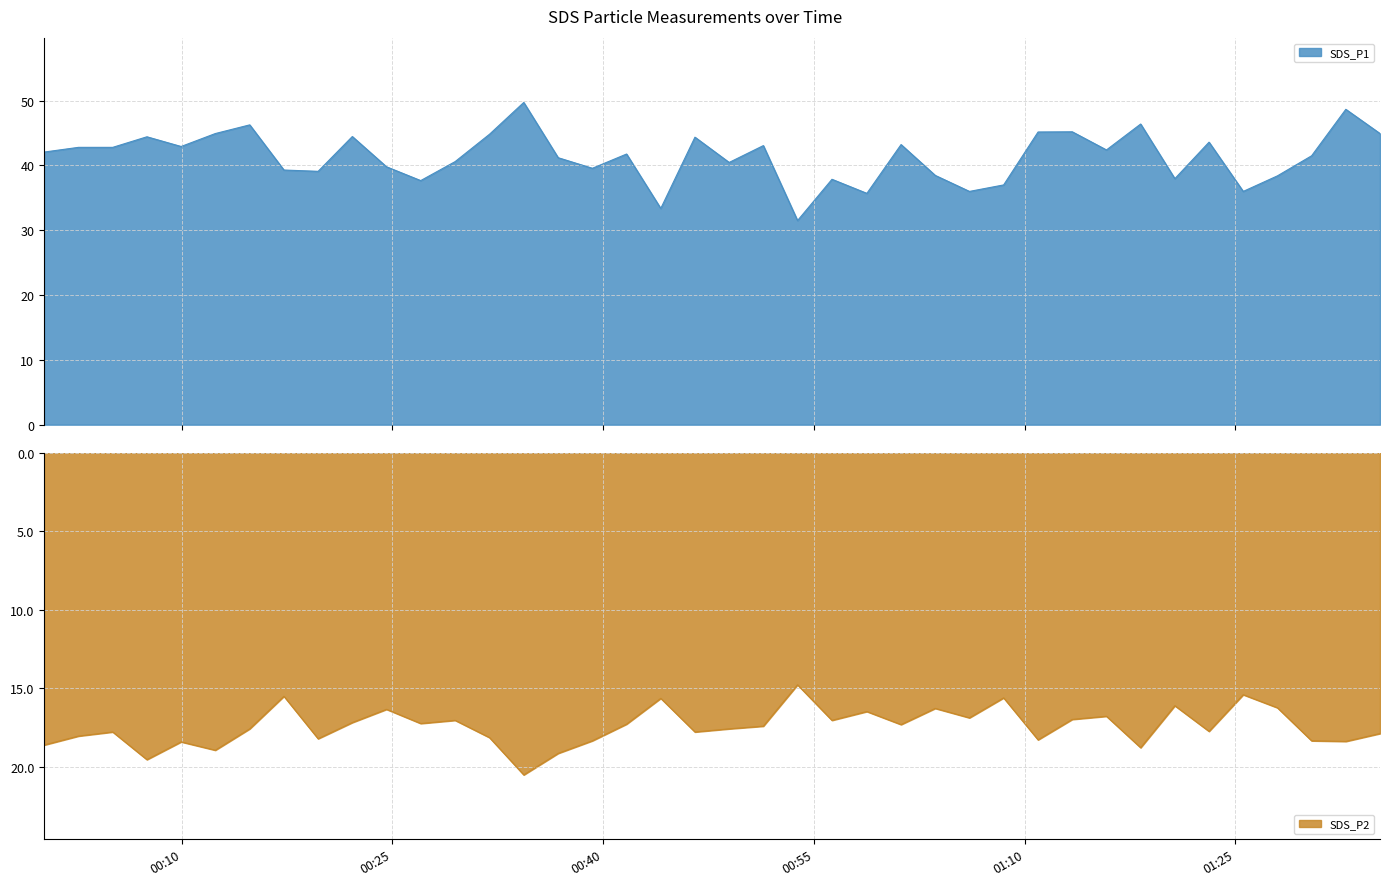

In SDS_P2, how many points are lower than both neighbors (excluding endpoints)?

13